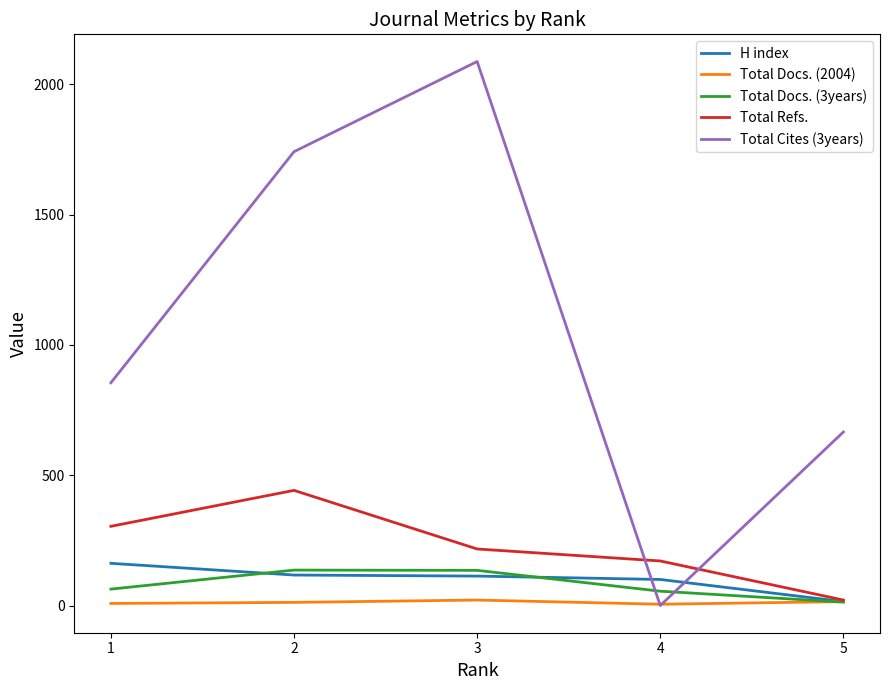

True or false: Total Cites (3years) and Total Refs. intersect in this chart.

True